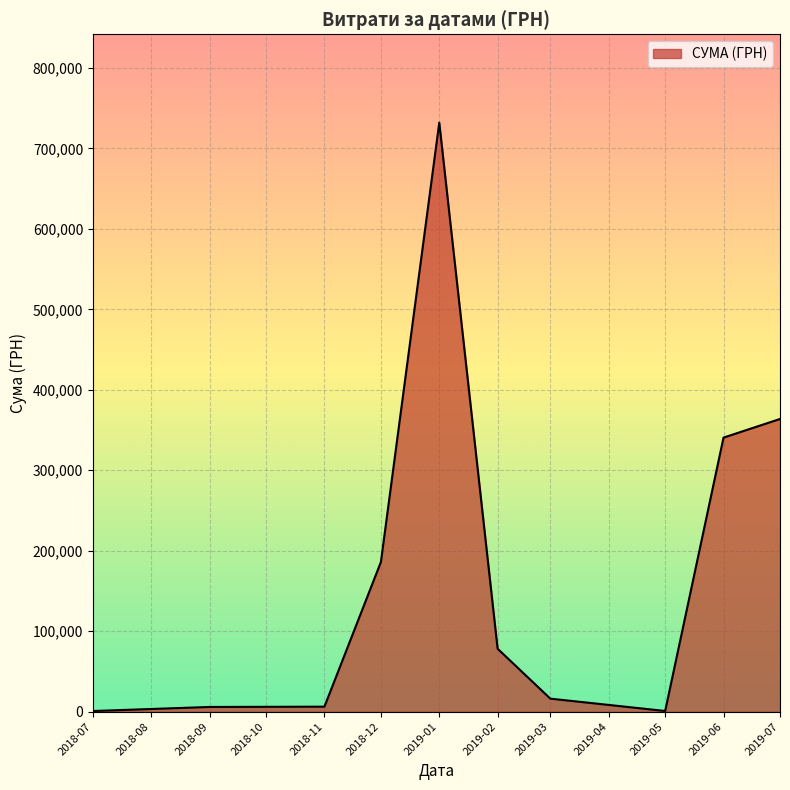

Which label corresponds to the largest value in the chart?

2019-01